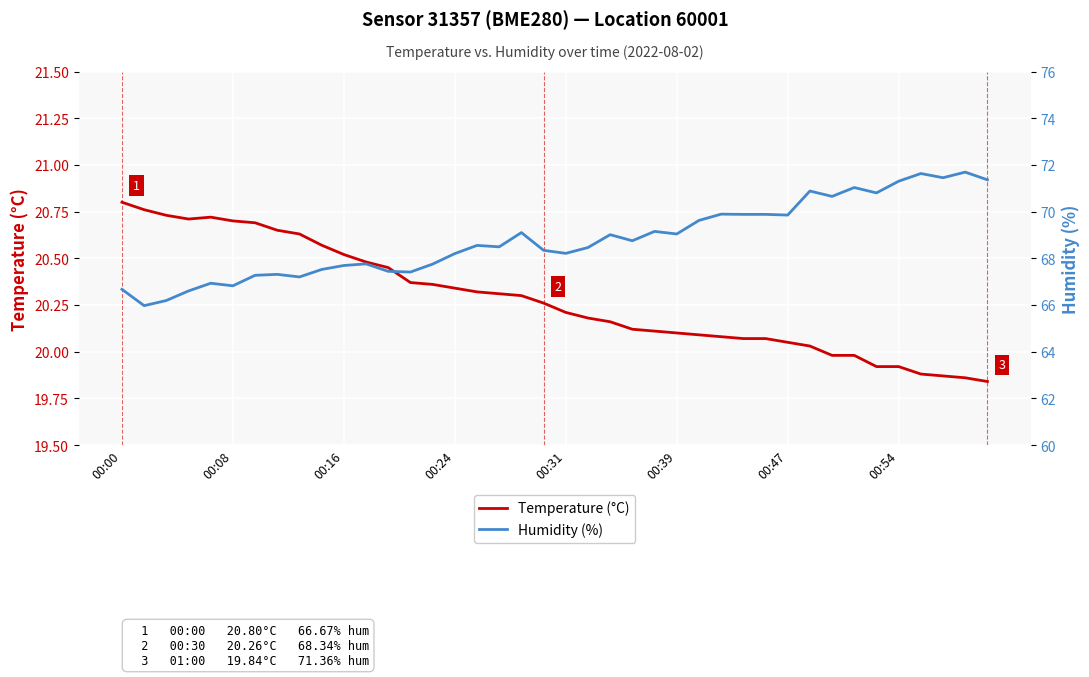

Which series has the largest total across all categories?

Humidity (%)